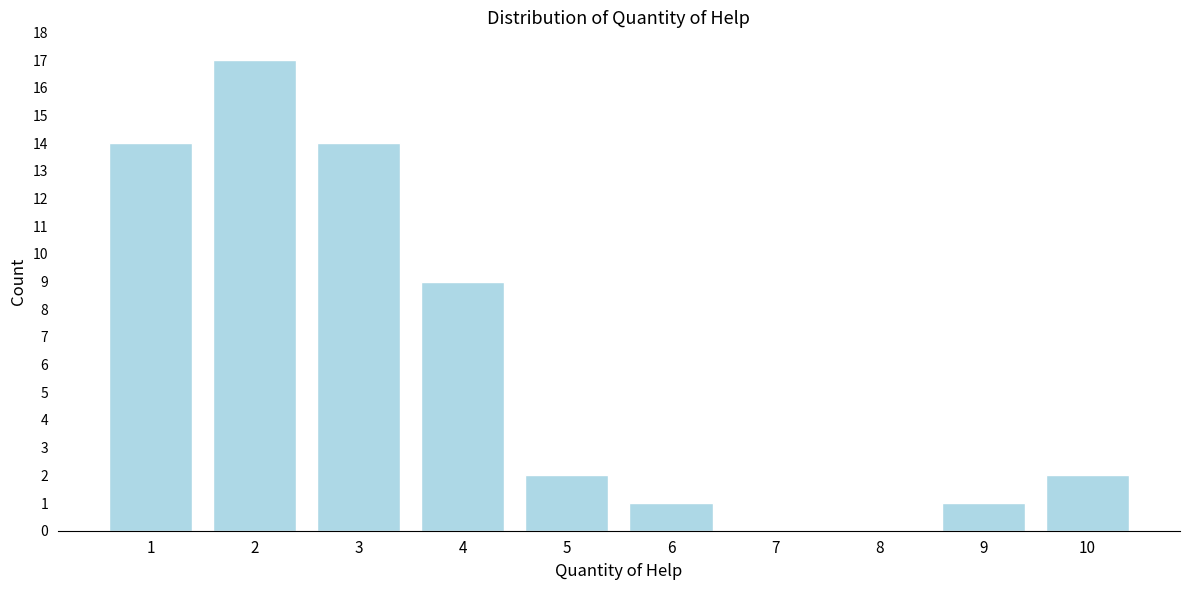

Reading left to right, extract all data points from this chart.

1=14	2=17	3=14	4=9	5=2	6=1	7=0	8=0	9=1	10=2